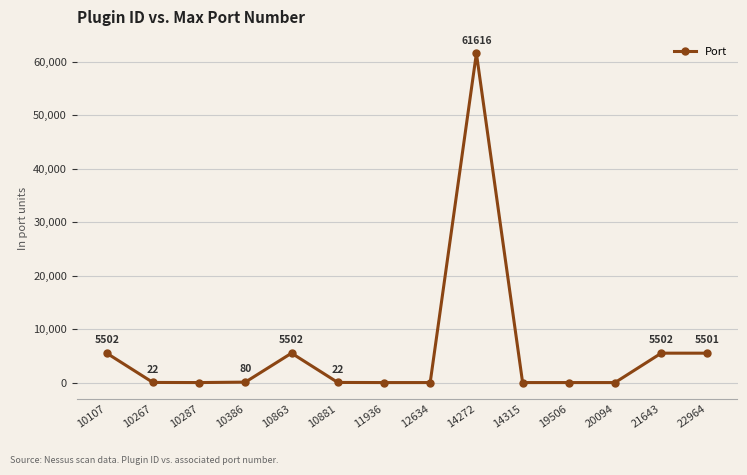

What is the value of the 13th point from the left?

5502